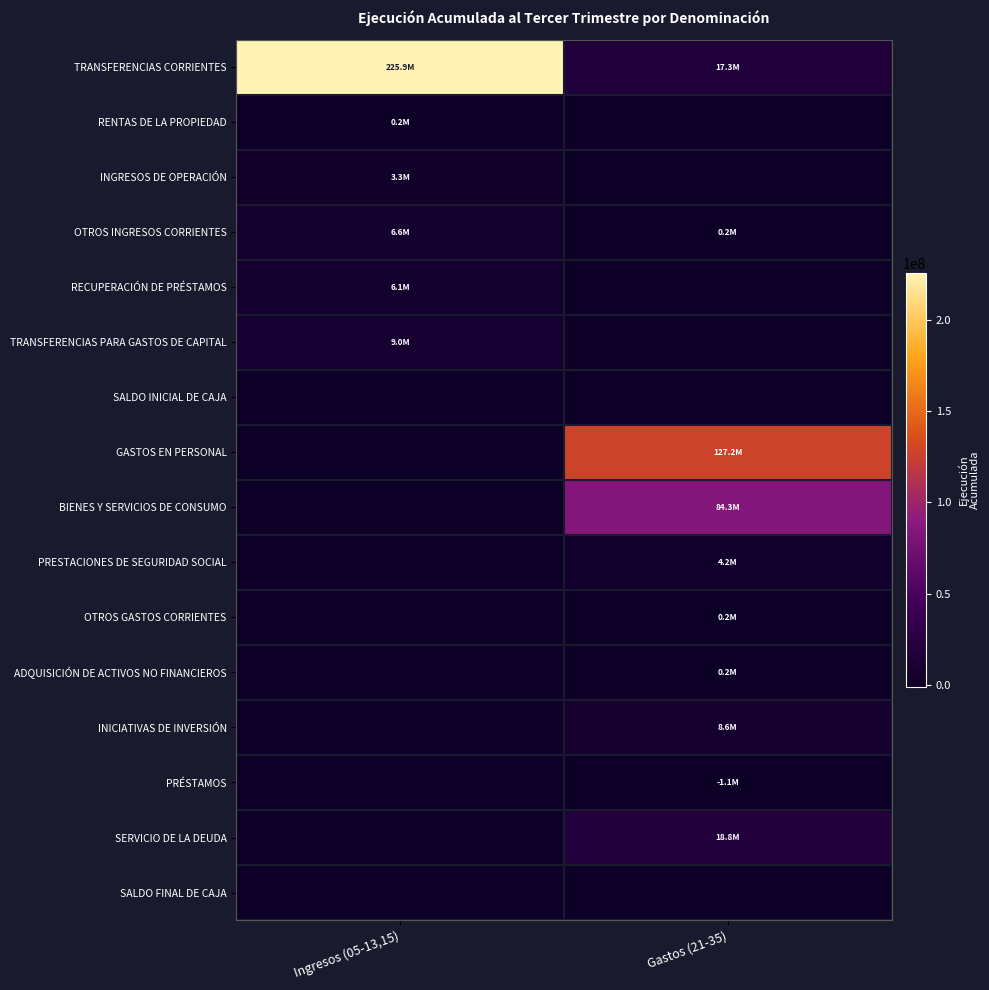

Which has a higher value, Gastos (21-35) or Ingresos (05-13,15)?

Ingresos (05-13,15)